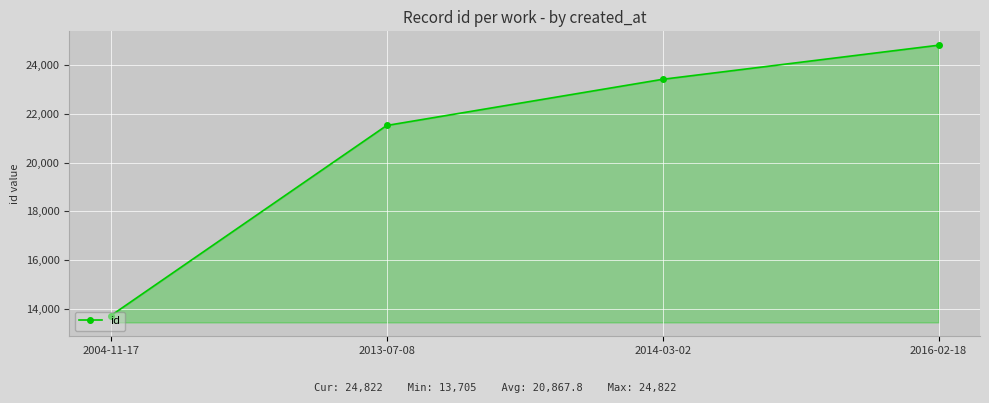

The value at 2014-03-02 is 7776. True or false?

False